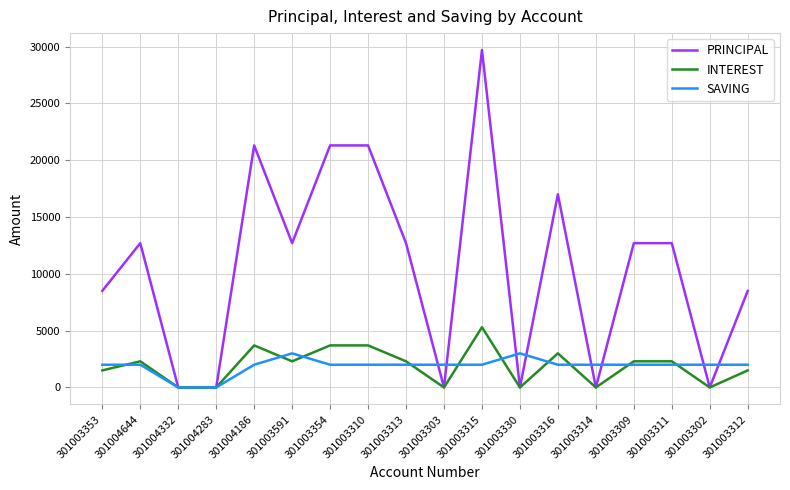

What is the average value of the PRINCIPAL series?

10617